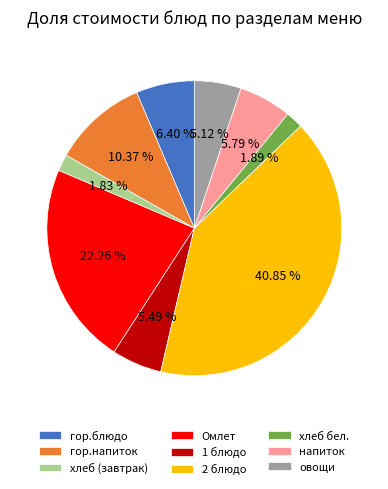

Count the number of slices in the pie.

9